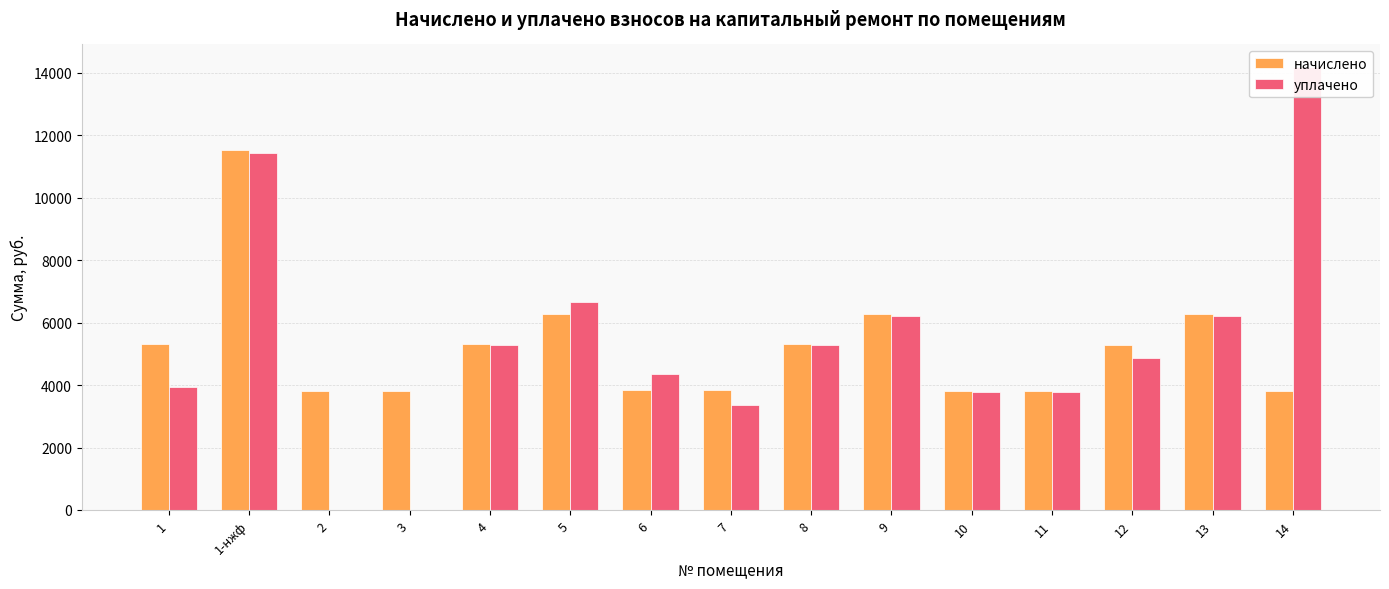

What is the greatest value displayed?

14200.0